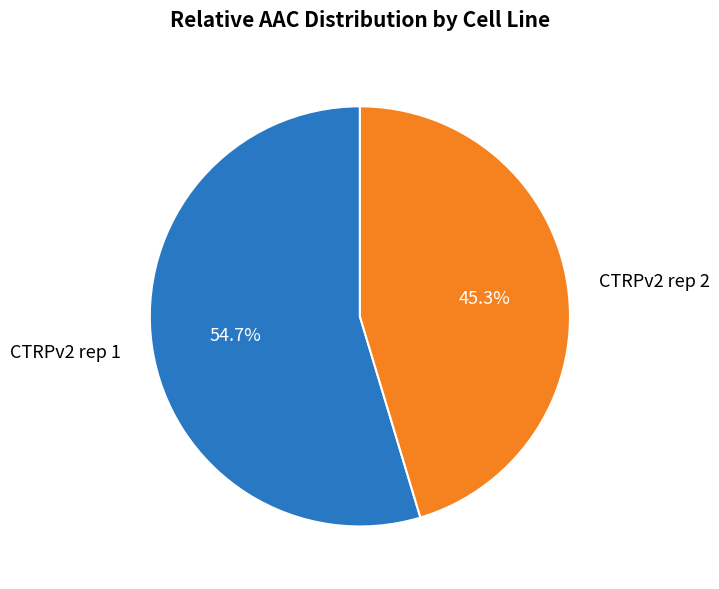

What percentage do CTRPv2 rep 2 and CTRPv2 rep 1 together represent?

100.0%